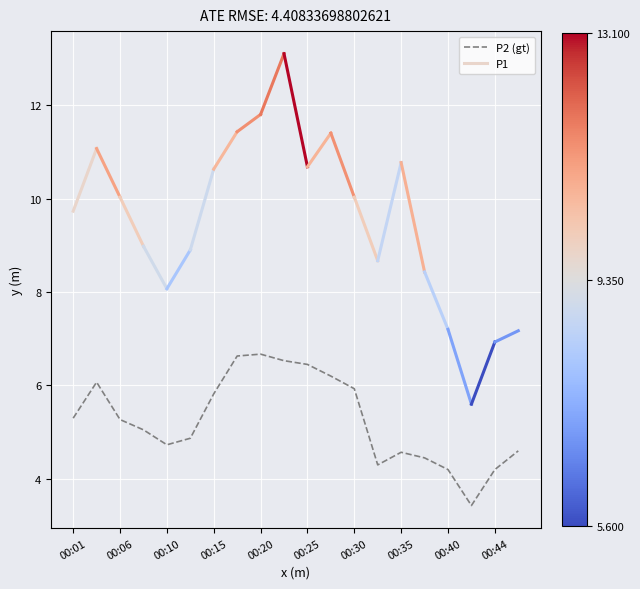

What is the value of the 2nd point from the left?

6.1